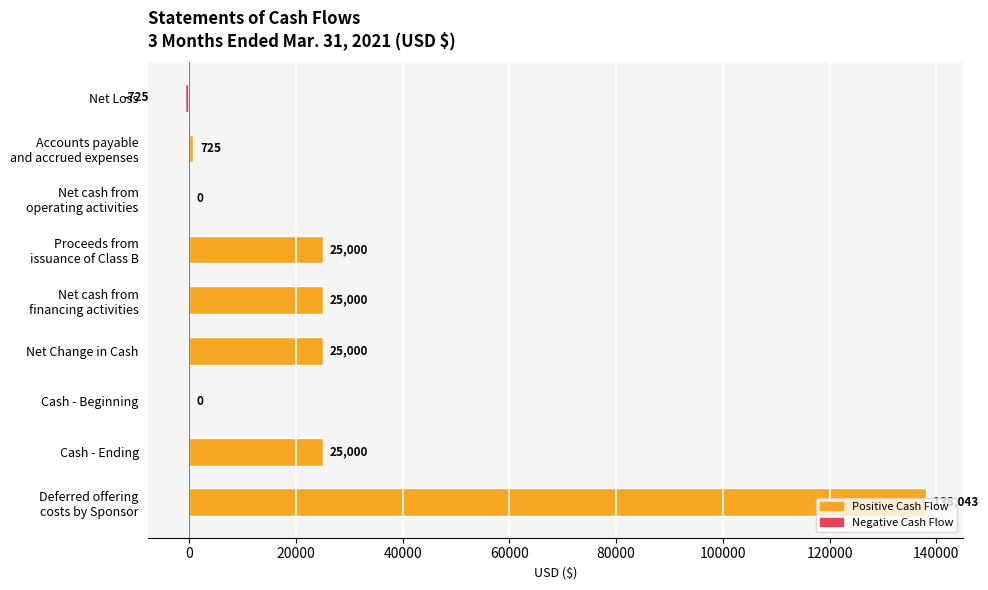

Count the number of data series in this chart.

1